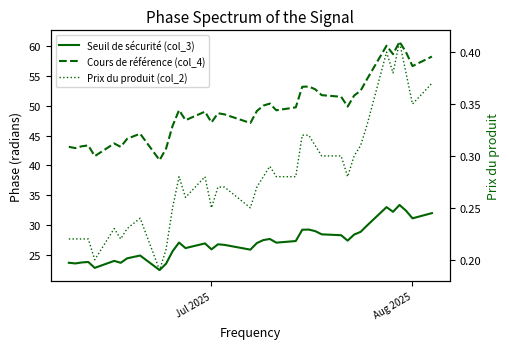

Which series has the widest spread of values?

Cours de référence (col_4)